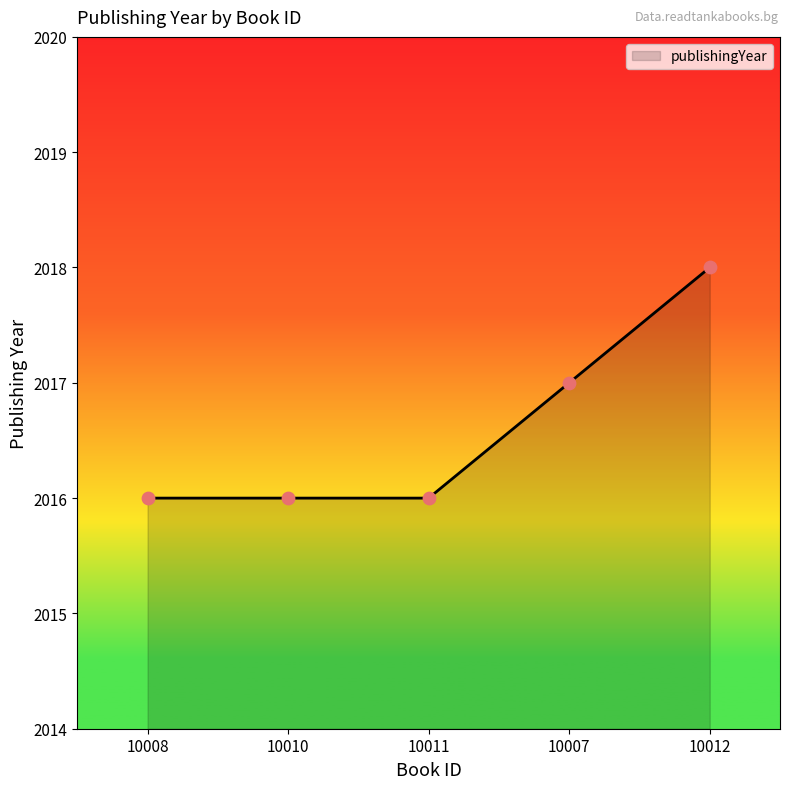

What is the ratio of the value at 10008 to the value at 10011?

1.0